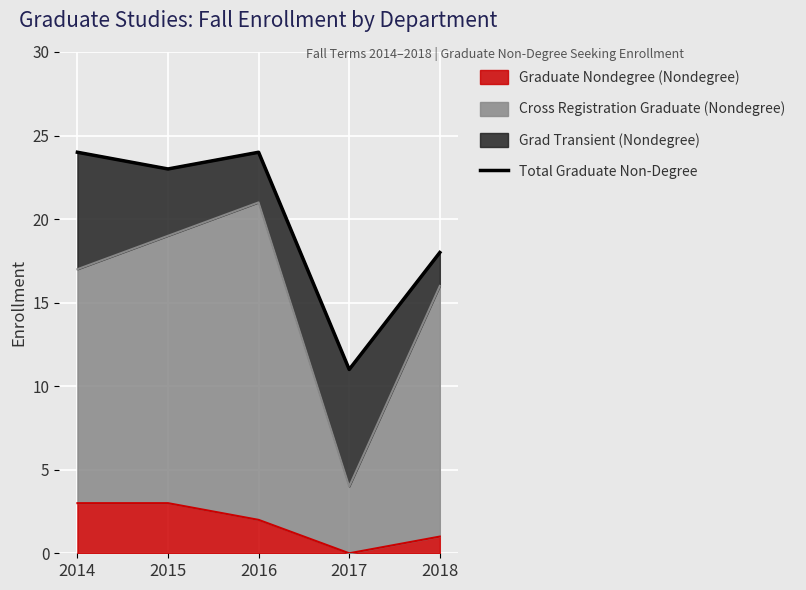

True or false: the data shows 24 at 2016.

True